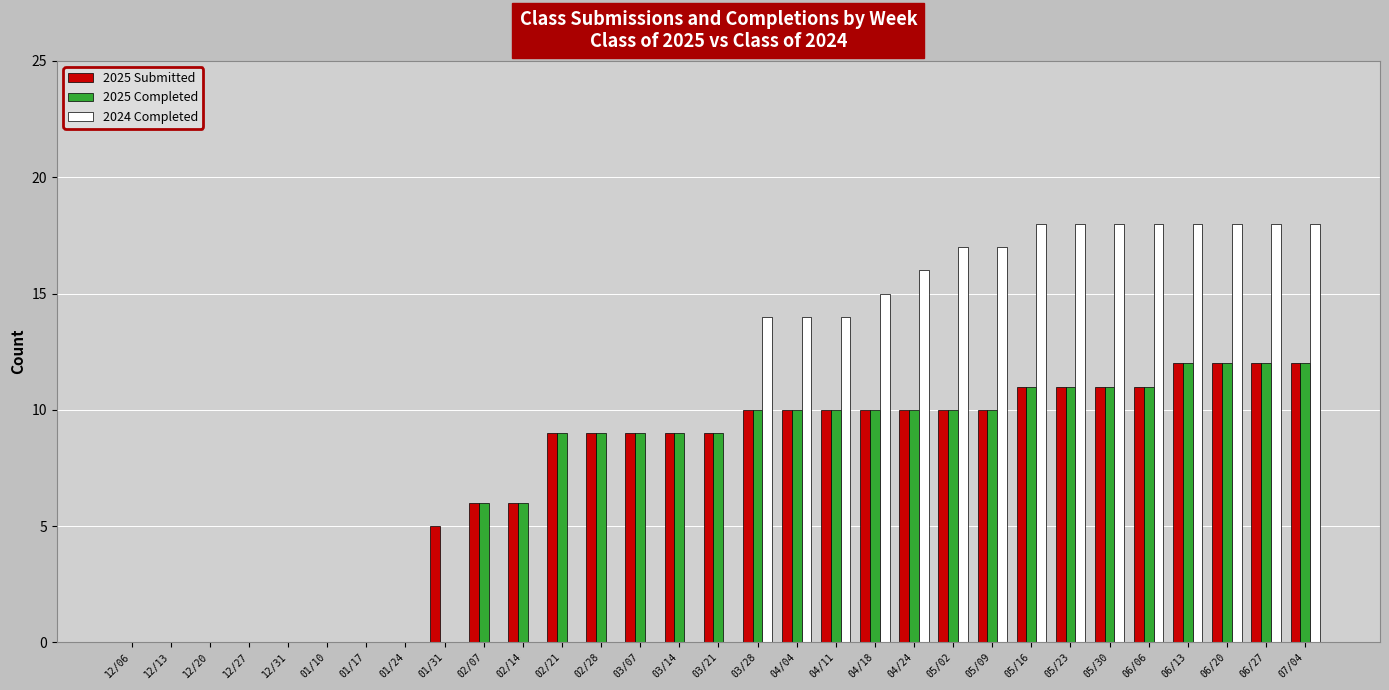

What is the maximum value for 2025 Completed?

12